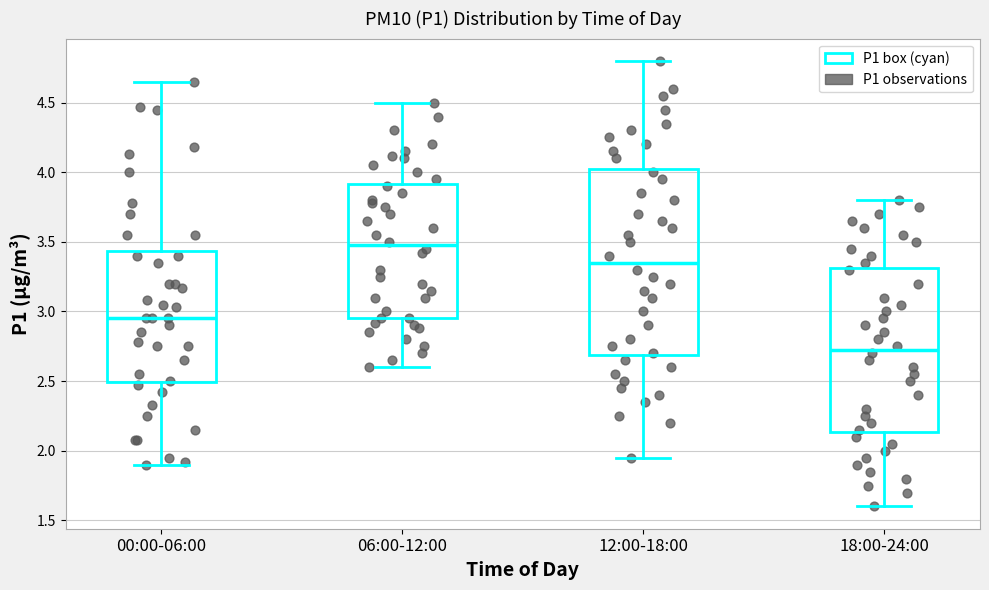

Reading left to right, transcribe this box plot: for each box, give where its median line is, the range the box spans, and where its two whiskers end, as read against the y-axis. The values are not printed on the chart, so give them approximately, as read against the axis.

00:00-06:00: median 2.95, box 2.50 to 3.45, whiskers 1.90 to 4.65
06:00-12:00: median 3.50, box 2.95 to 3.90, whiskers 2.60 to 4.50
12:00-18:00: median 3.35, box 2.70 to 4.05, whiskers 1.95 to 4.80
18:00-24:00: median 2.75, box 2.15 to 3.30, whiskers 1.60 to 3.80